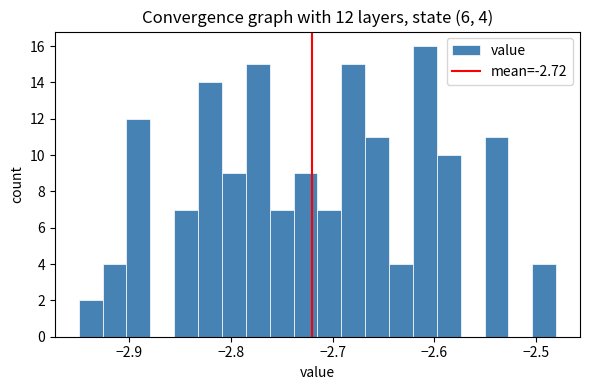

Read against the x-axis, roughly where is the centre of the tallest bar?

-2.61